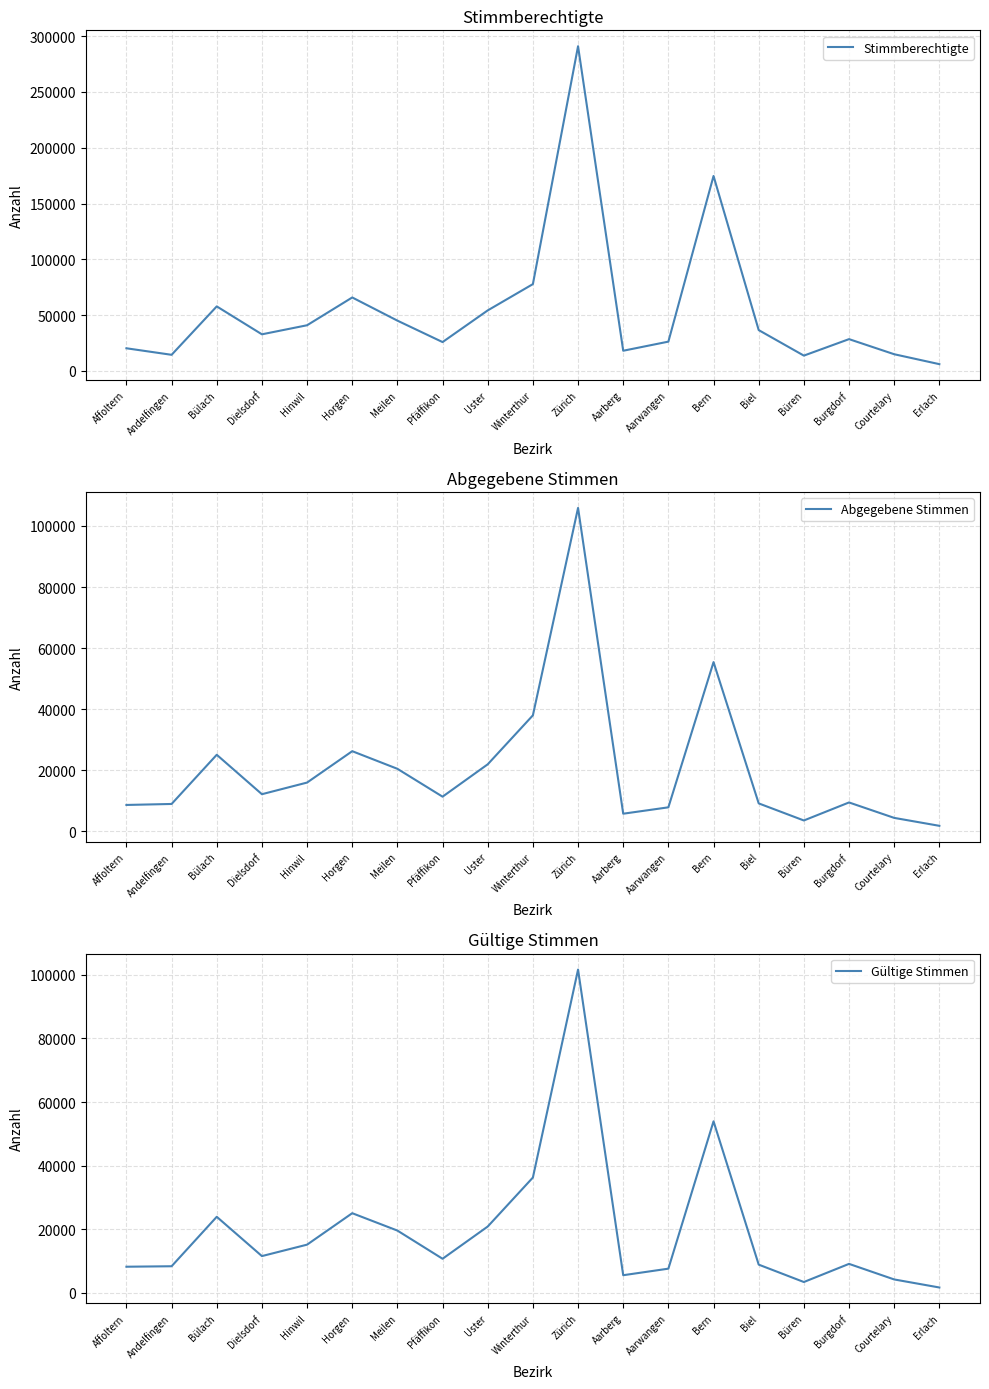

How many interior local valleys does the Abgegebene Stimmen series have?

4